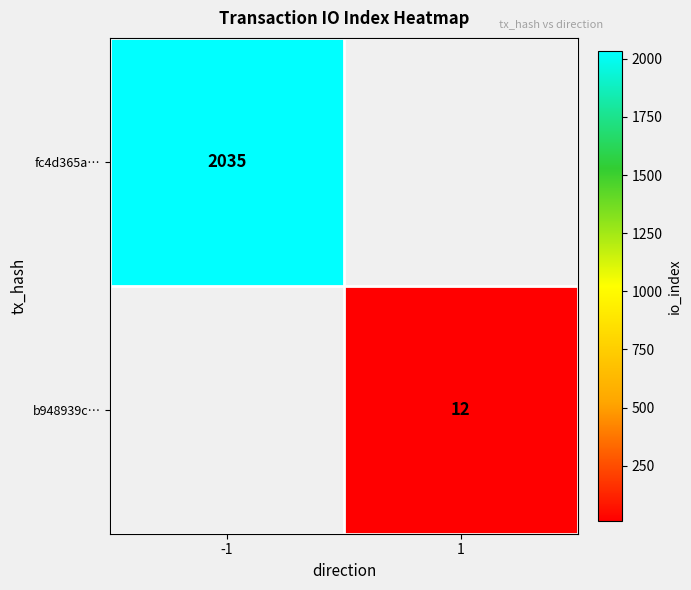

Which label corresponds to the smallest value in the chart?

1